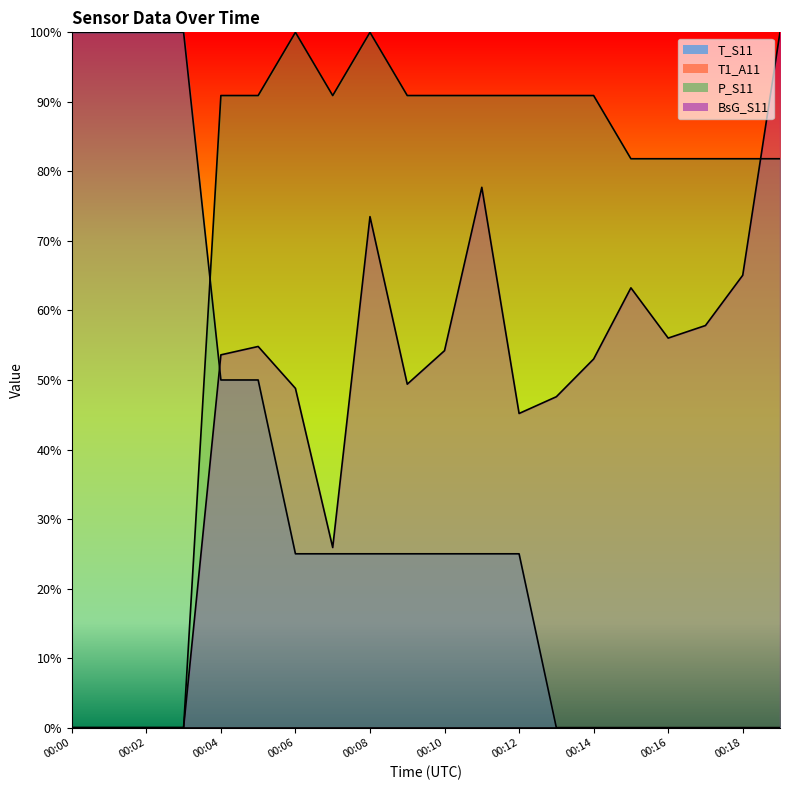

The BsG_S11 series shows 88.1 at 00:17. True or false?

False